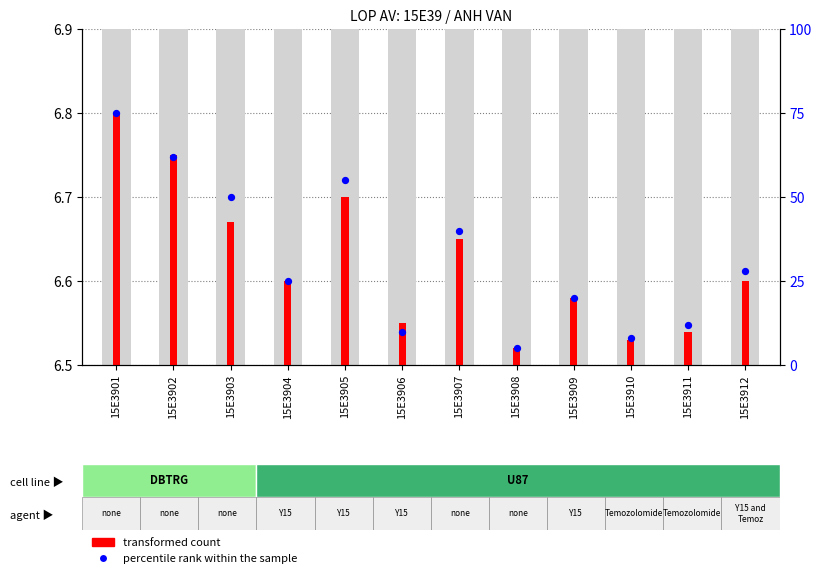

Which series has the largest total across all categories?

percentile rank within the sample